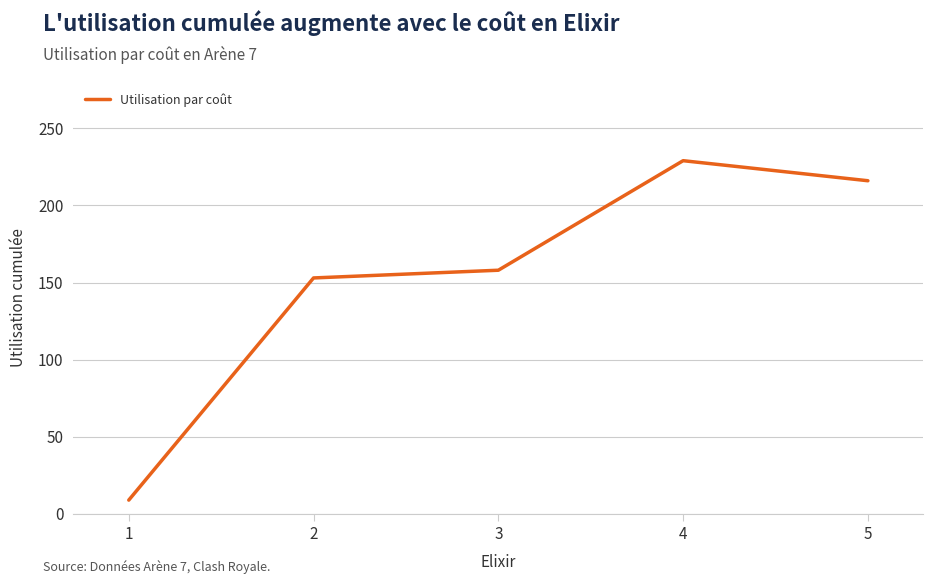

The chart shows a value of 99 at 2. True or false?

False